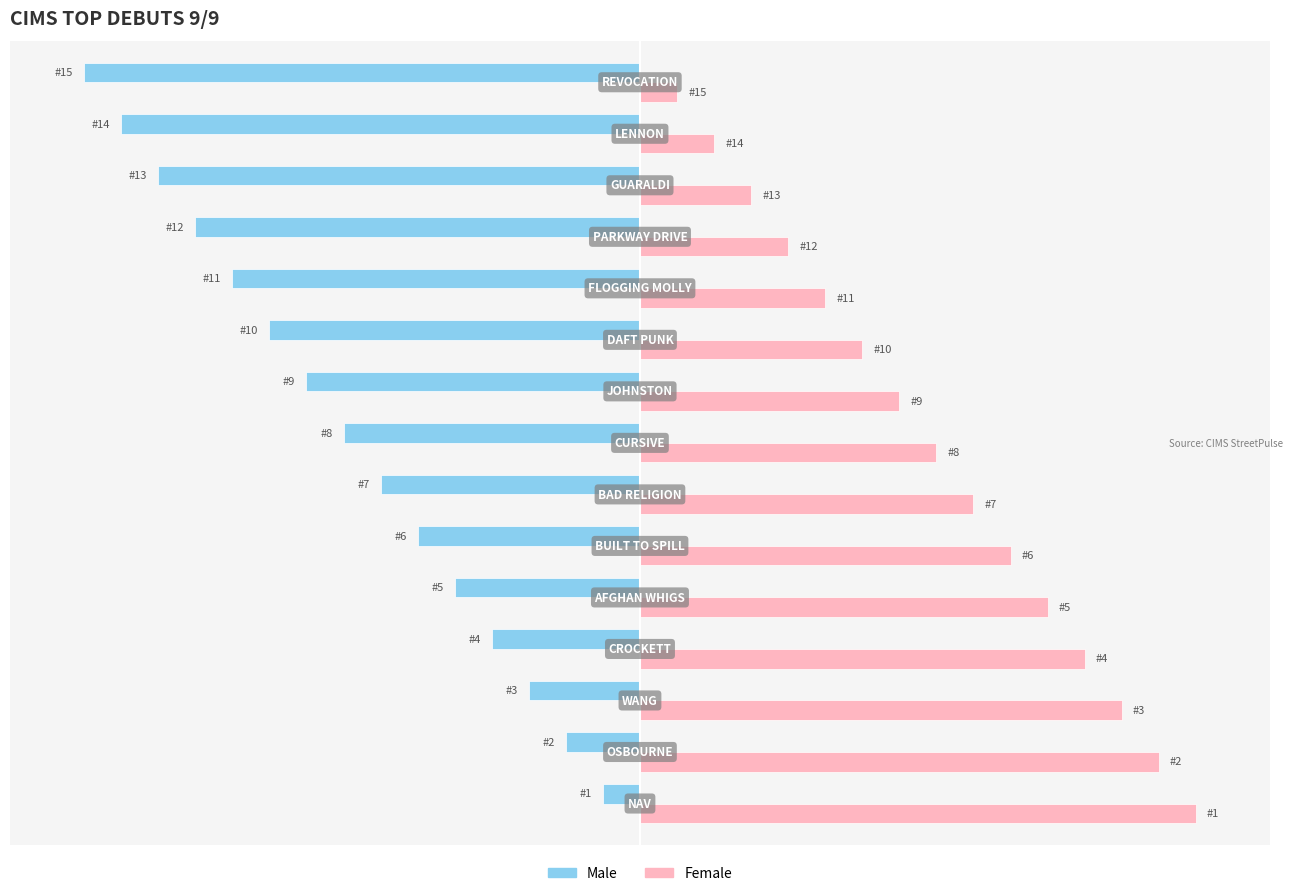

What are all the series names shown in the legend?

Male, Female